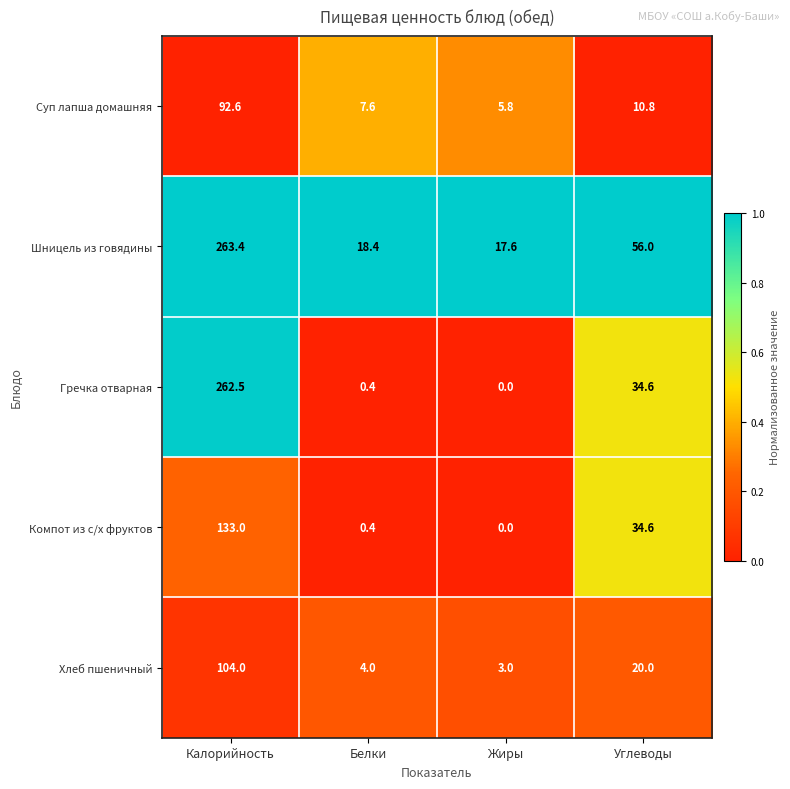

At Калорийность, list the series in order from smallest to largest.

Суп лапша домашняя, Хлеб пшеничный, Компот из с/х фруктов, Гречка отварная, Шницель из говядины